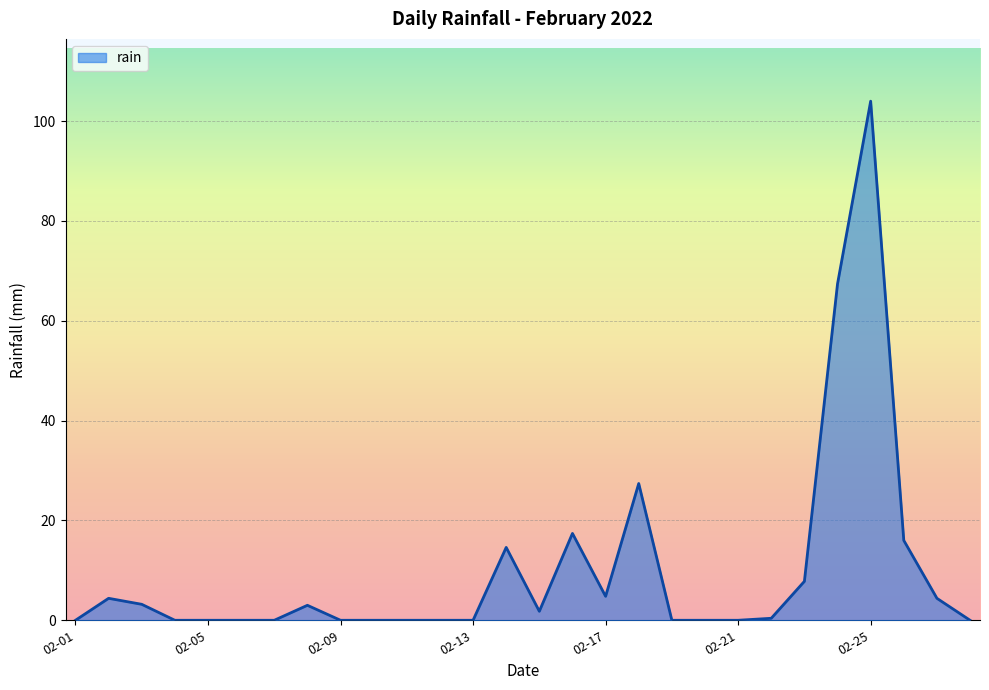

What is the greatest value displayed?

104.0